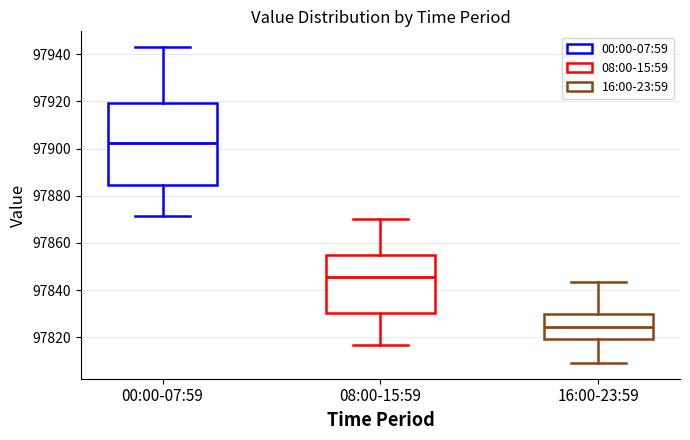

Reading left to right, read every box against the y-axis: the position of its median line, the range the box covers, and the ends of its whiskers. The values are not printed on the chart, so give them approximately, as read against the axis.

00:00-07:59: median 97902, box 97884 to 97920, whiskers 97872 to 97944
08:00-15:59: median 97846, box 97830 to 97854, whiskers 97816 to 97870
16:00-23:59: median 97824, box 97820 to 97830, whiskers 97810 to 97844